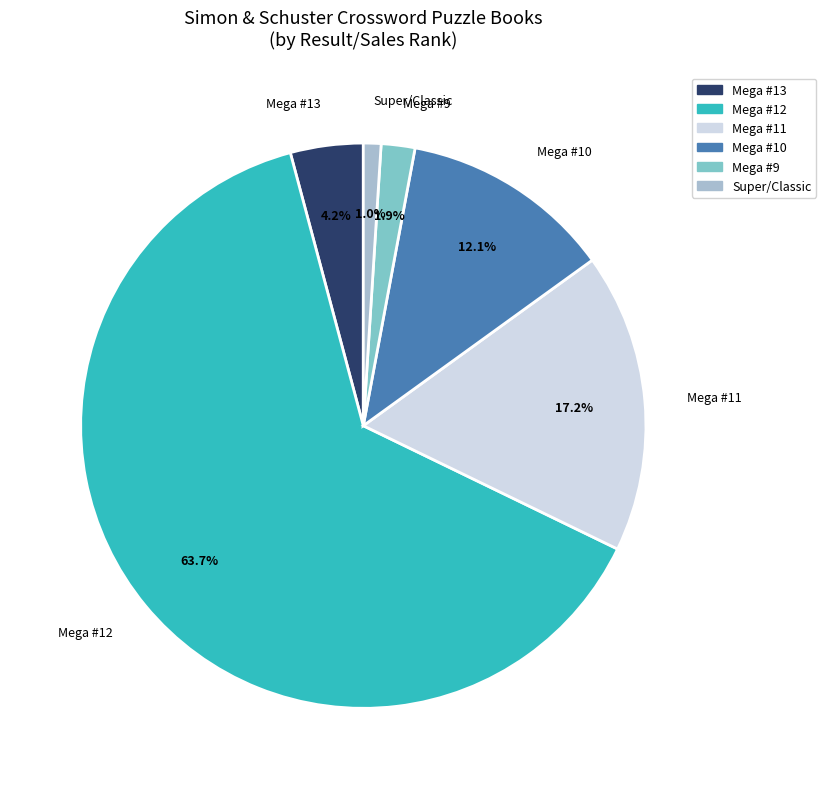

Which category has the biggest portion of the pie?

Mega #12